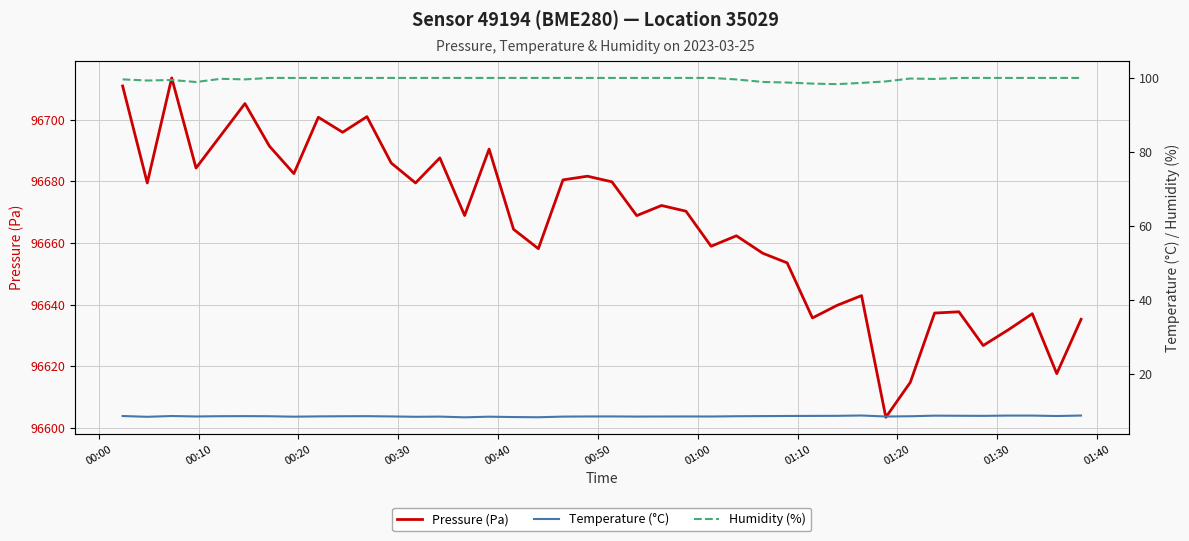

Is the value of Humidity (%) at 39 greater than the value of Temperature (°C) at 34?

Yes